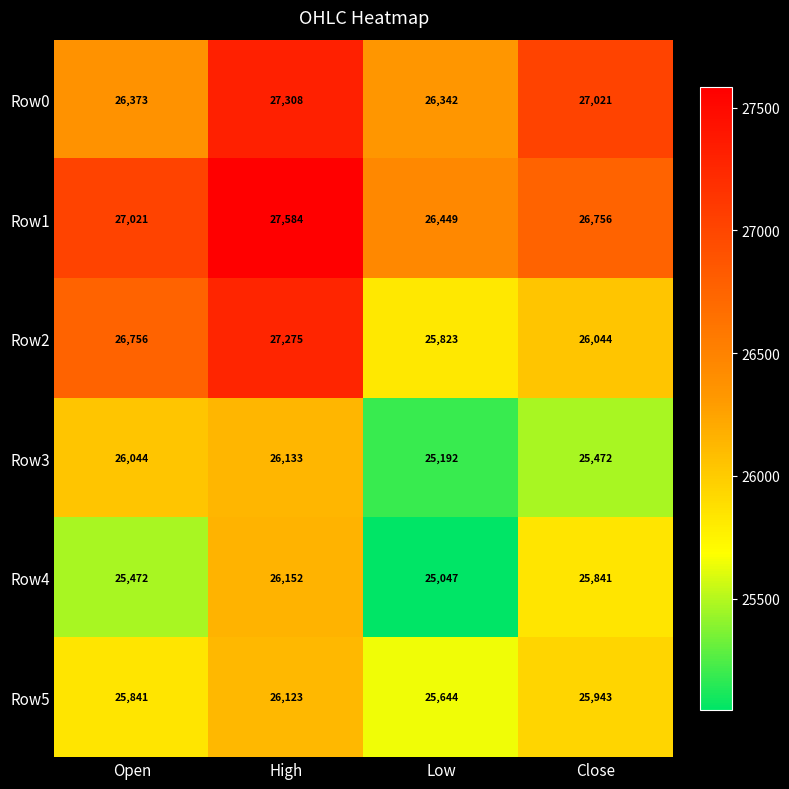

Reading left to right, transcribe all the data shown in this chart.

Row0: Open=26373	High=27308	Low=26342	Close=27021
Row1: Open=27021	High=27584	Low=26449	Close=26756
Row2: Open=26756	High=27275	Low=25823	Close=26044
Row3: Open=26044	High=26133	Low=25192	Close=25472
Row4: Open=25472	High=26152	Low=25047	Close=25841
Row5: Open=25841	High=26123	Low=25644	Close=25943